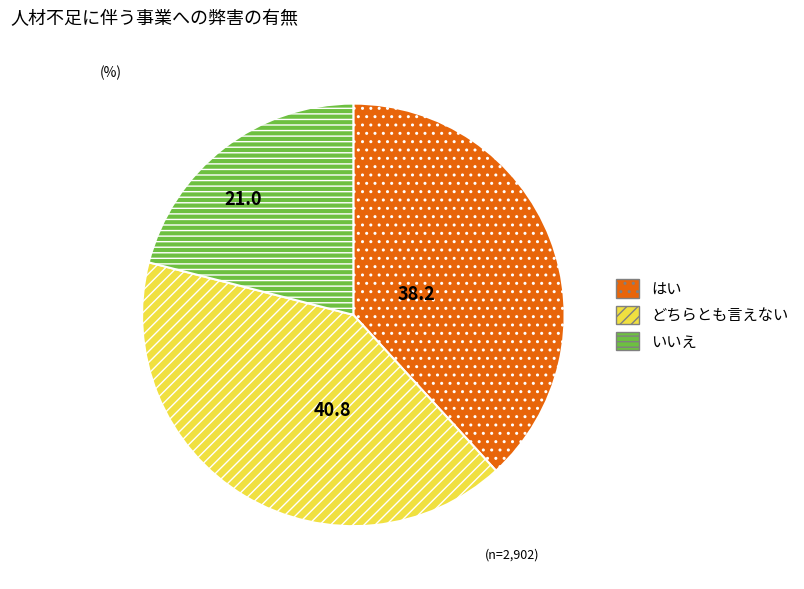

Is the sum of どちらとも言えない and いいえ greater than half?

Yes